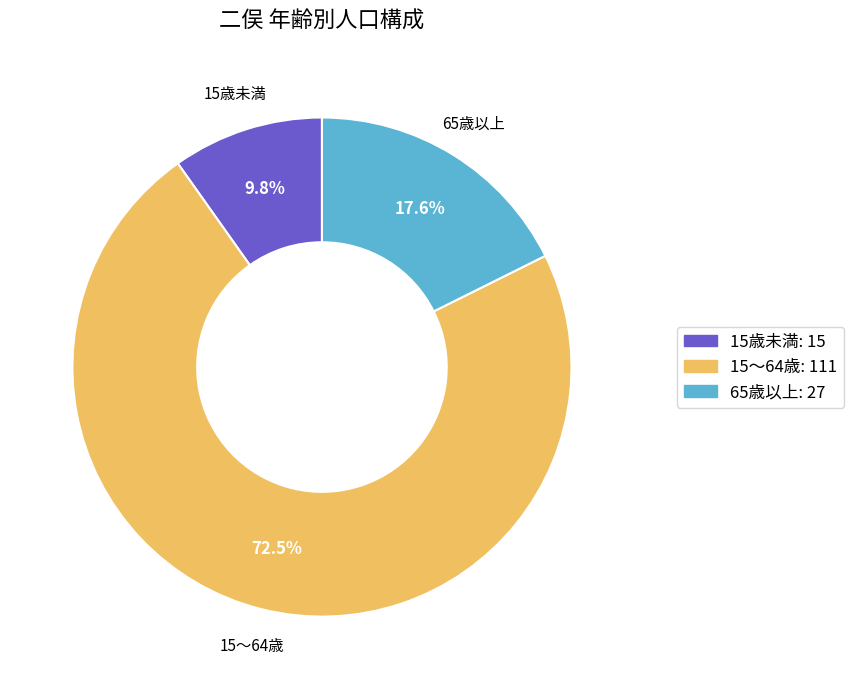

What percentage is NOT represented by 65歳以上?

82.4%